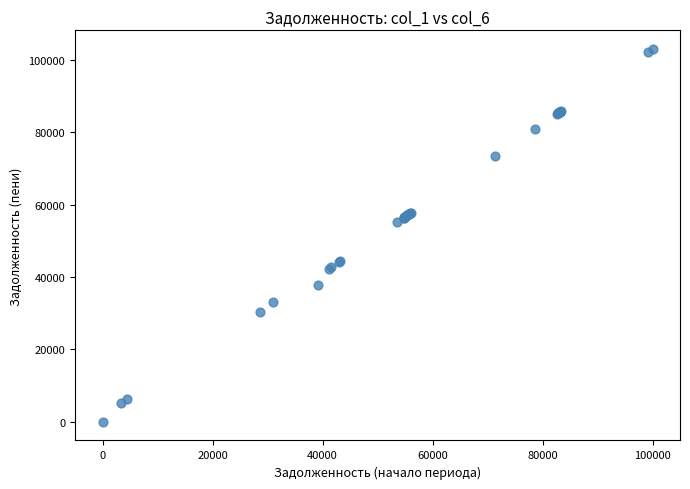

What Y value in the scatter plot is closest to 51501?

55102.1